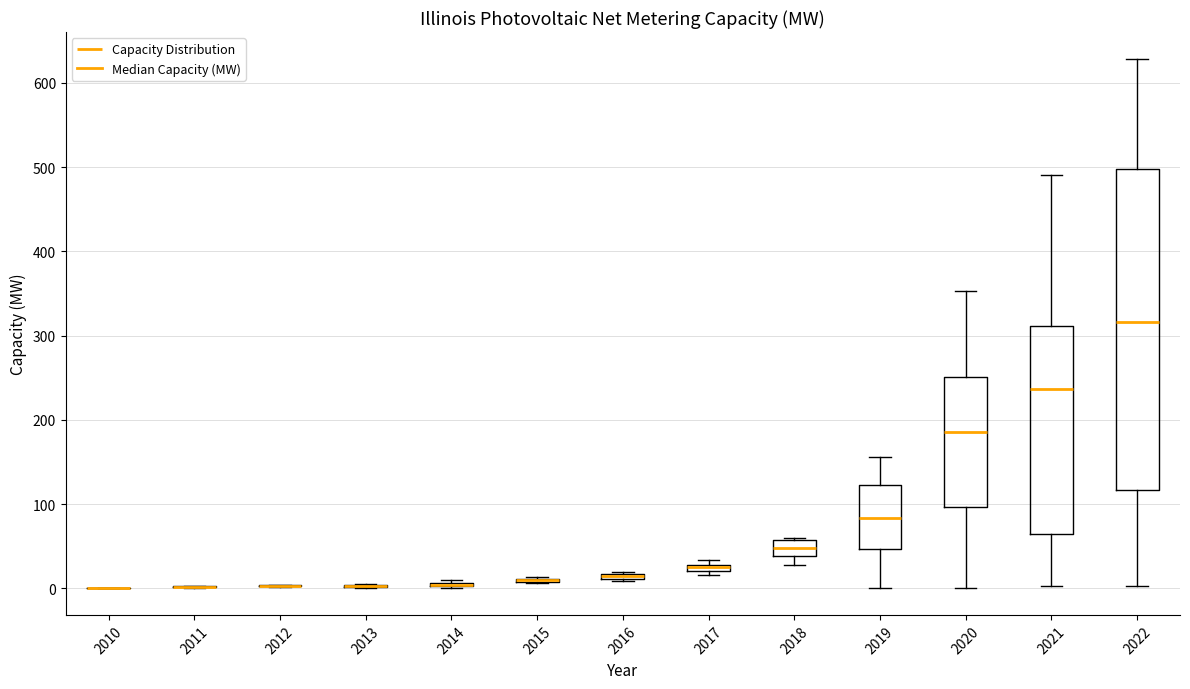

Comparing the boxes themselves (not the whiskers), which one is the tallest?

2022